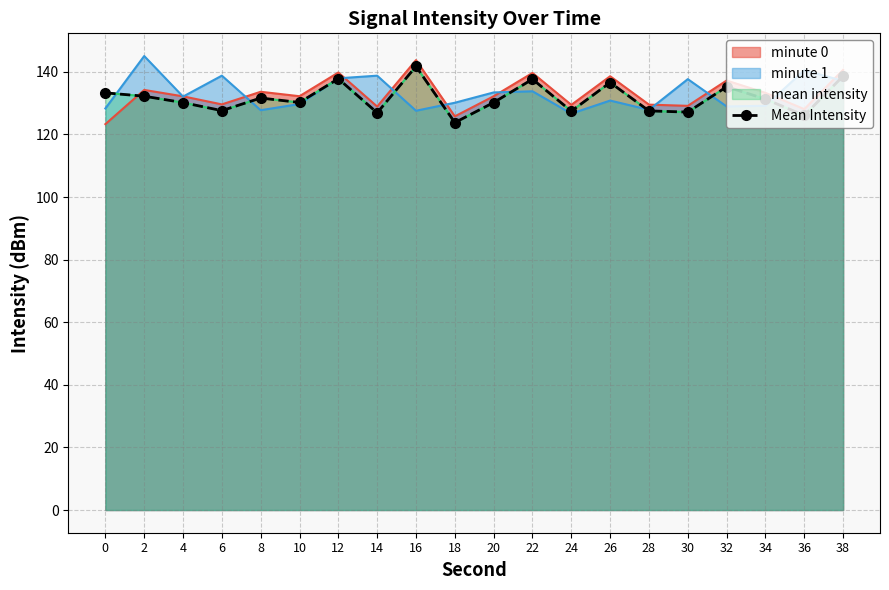

What is the difference between the Mean Intensity values at 28 and 8?

4.1